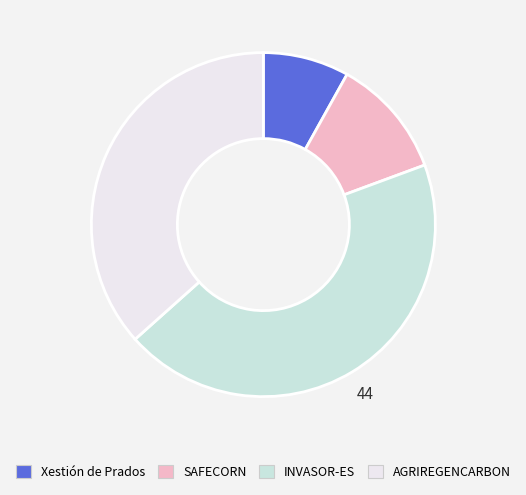

Is there any slice that represents more than half of the pie?

No